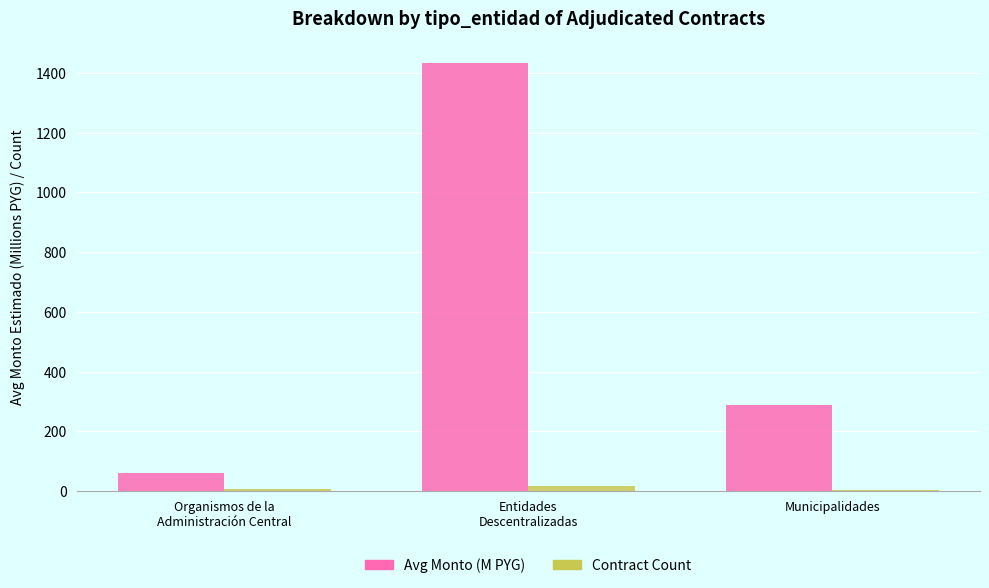

Where is Avg Monto (M PYG) nearest to the value 747?

Municipalidades